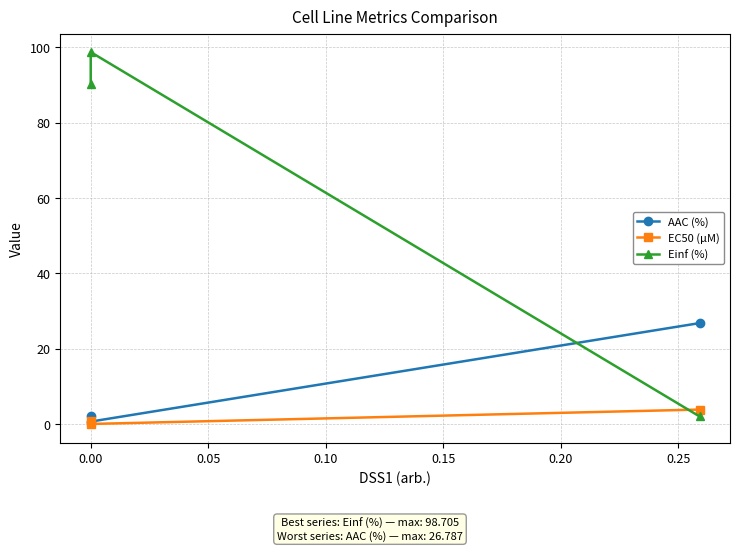

Reading right to left, extract all data points from this chart.

AAC (%): 26.8	0.6	2.2
EC50 (µM): 3.8	0.0	0.8
Einf (%): 2.0	98.7	90.2